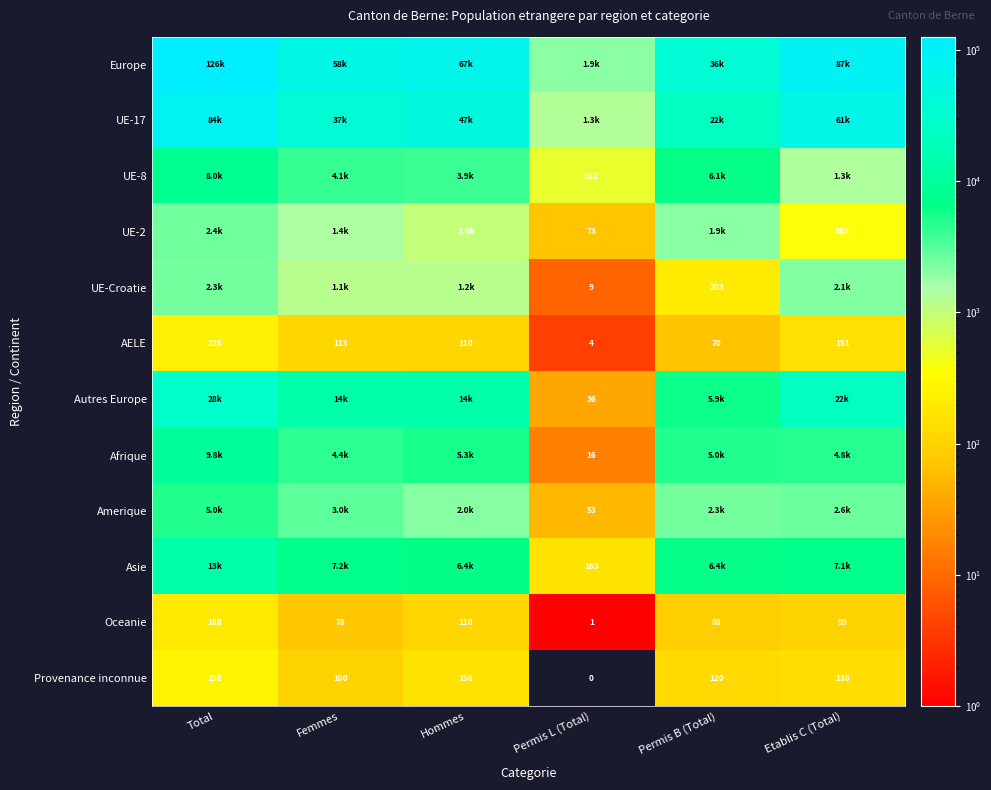

At how many categories does at least one series exceed 76104?

2